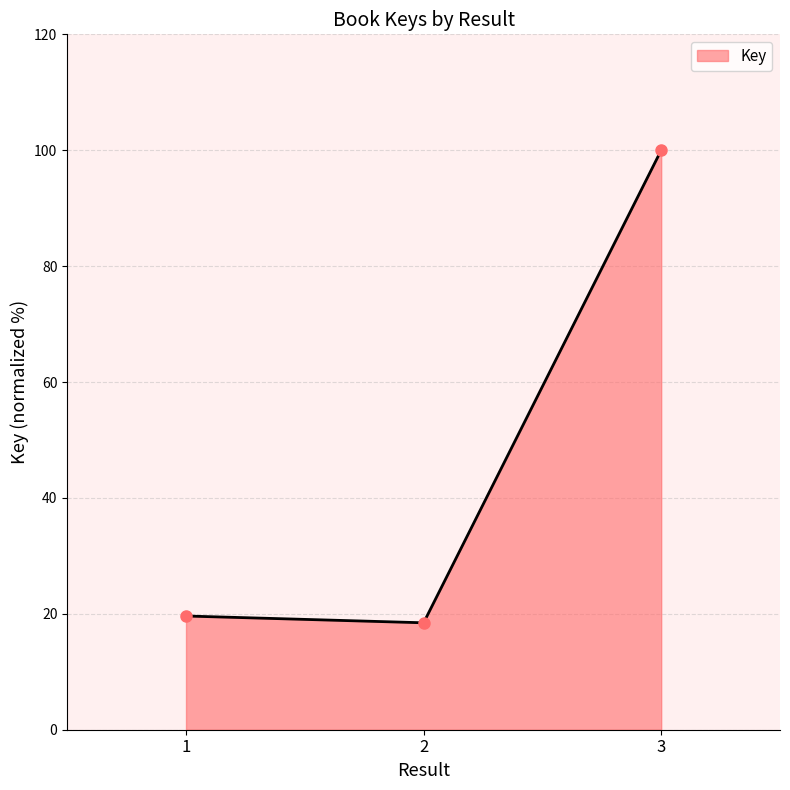

How many values are below 19?

1